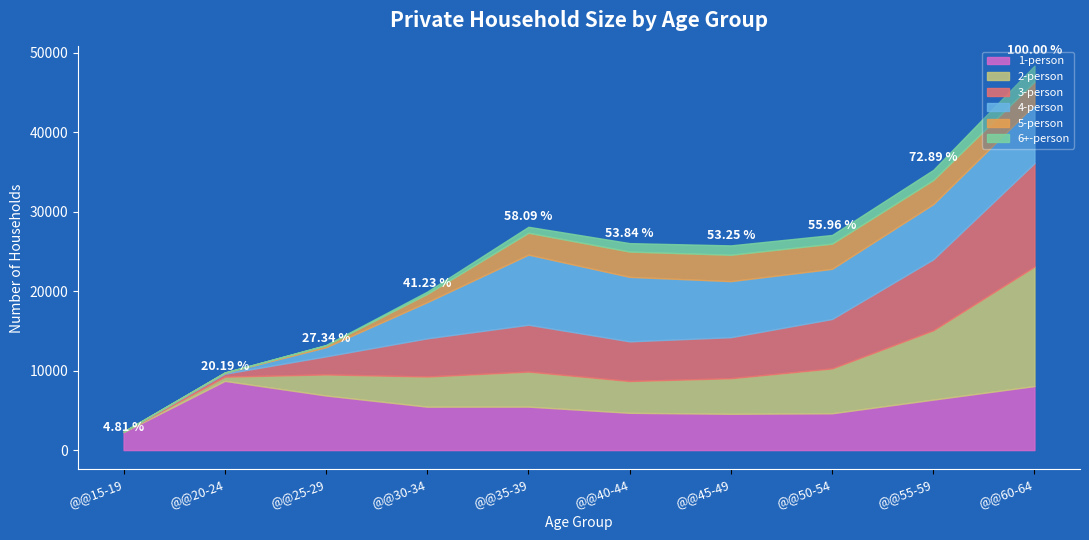

What is the spread (max minus min) of values at @@45-49?

5872